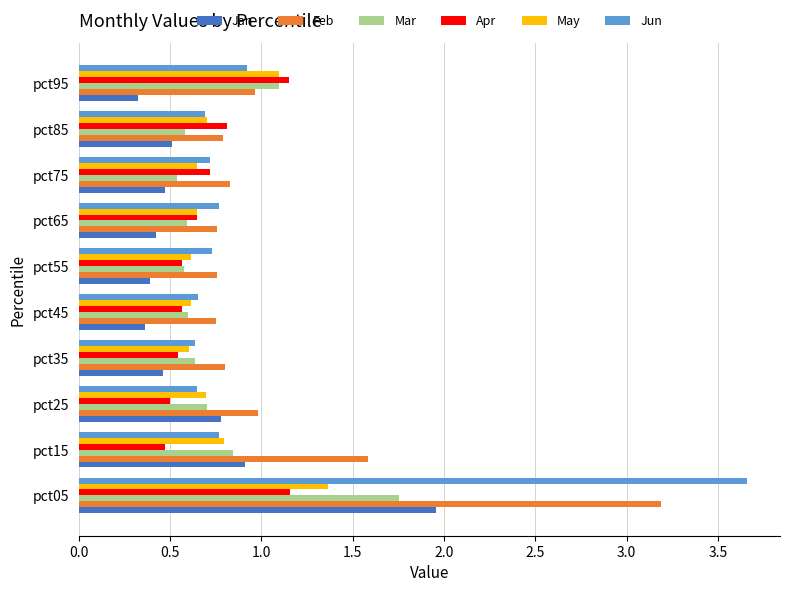

What is the total value across all series at pct75?

3.9